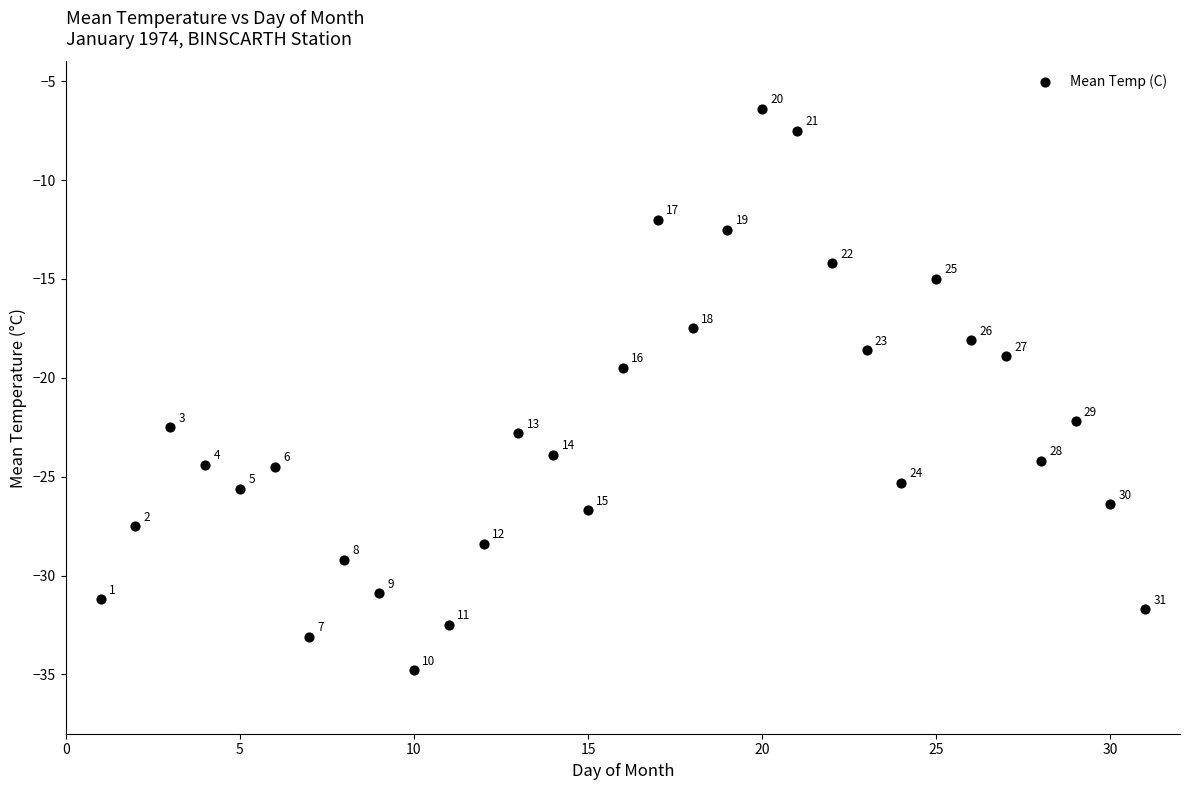

What Y value in the scatter plot is closest to -20?

-19.5